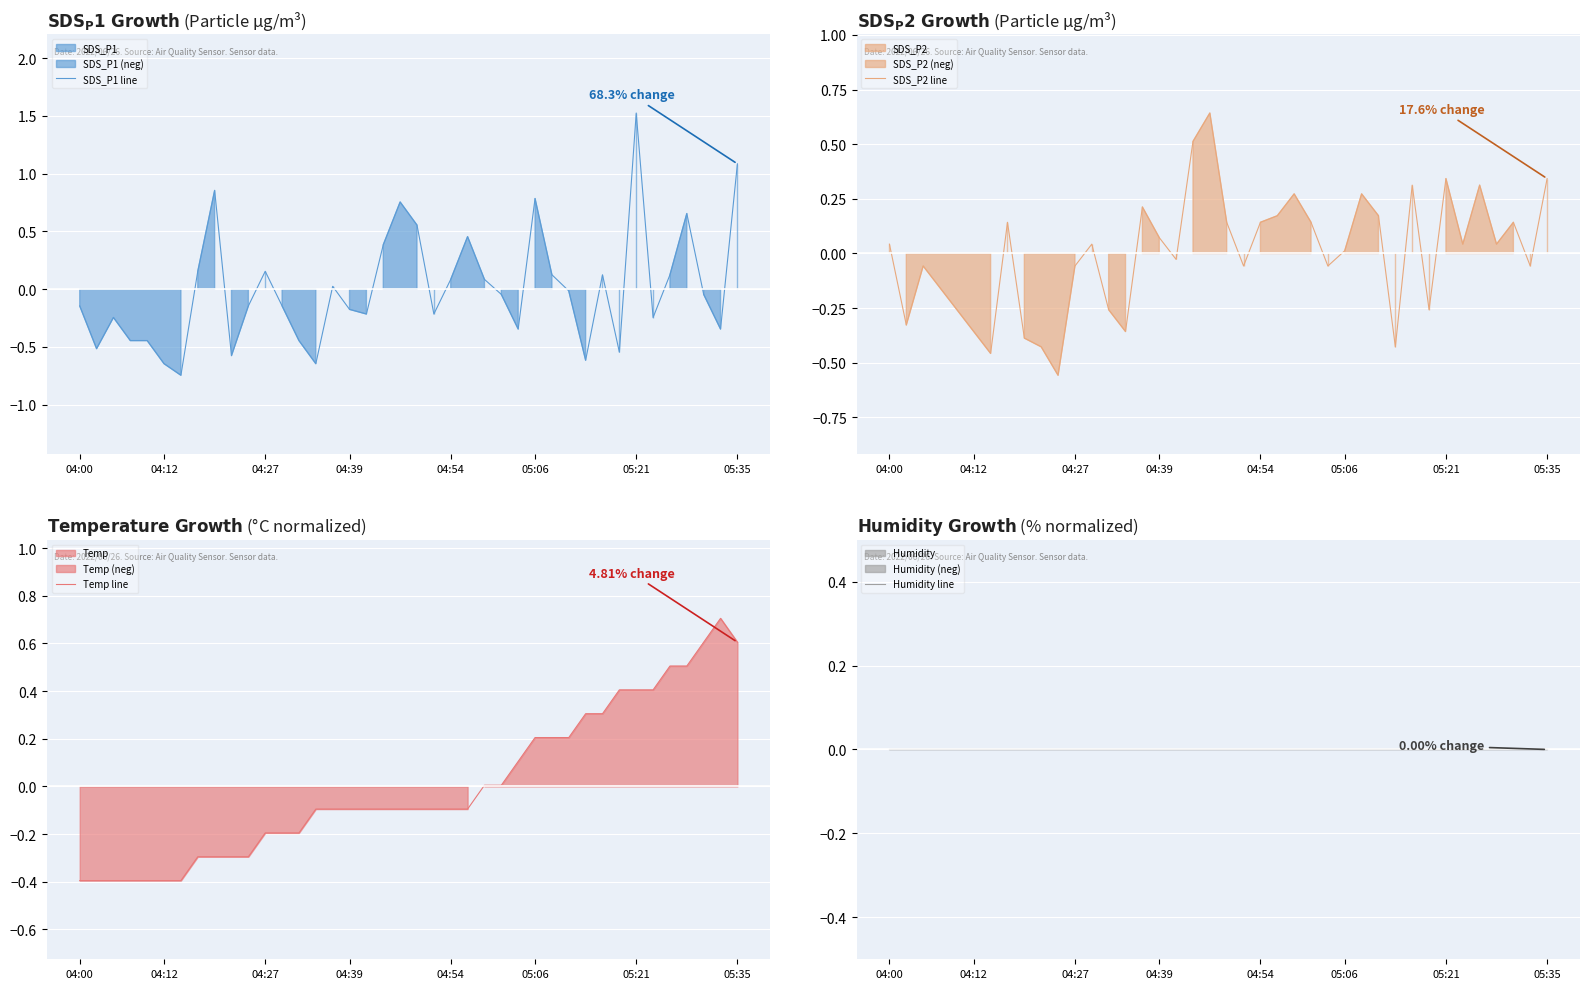

At which label does Humidity line reach its peak?

04:00